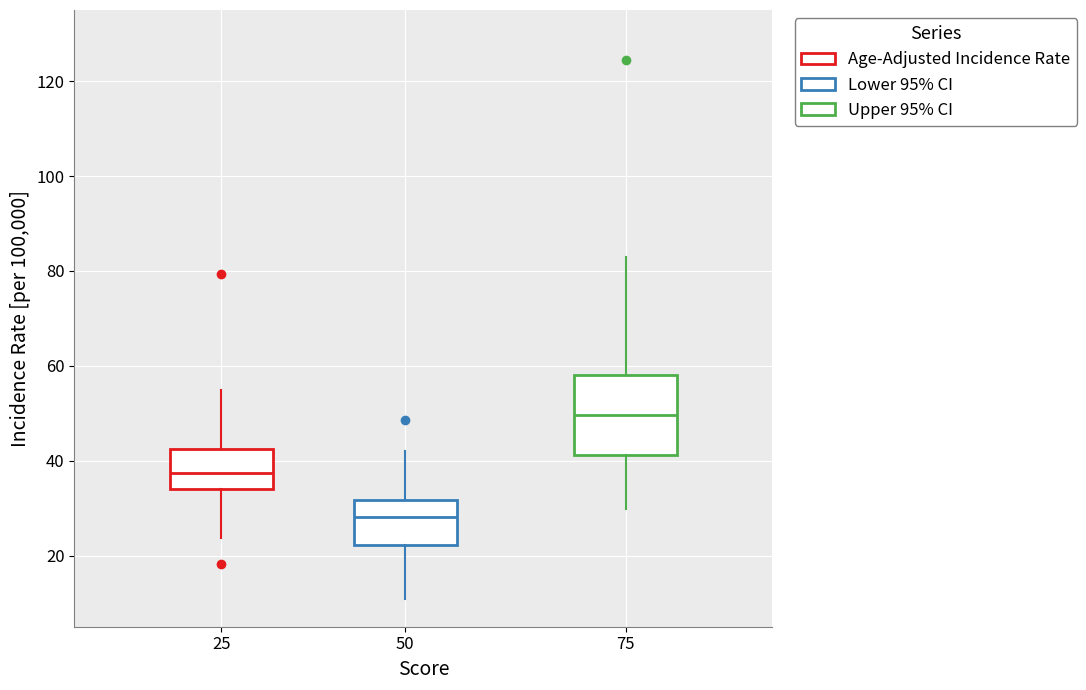

Reading left to right, transcribe this box plot: for each box, give where its median line is, the range the box spans, and where its two whiskers end, as read against the y-axis. The values are not printed on the chart, so give them approximately, as read against the axis.

25: median 38, box 34 to 42, whiskers 24 to 54
50: median 28, box 22 to 32, whiskers 10 to 42
75: median 50, box 42 to 58, whiskers 30 to 82